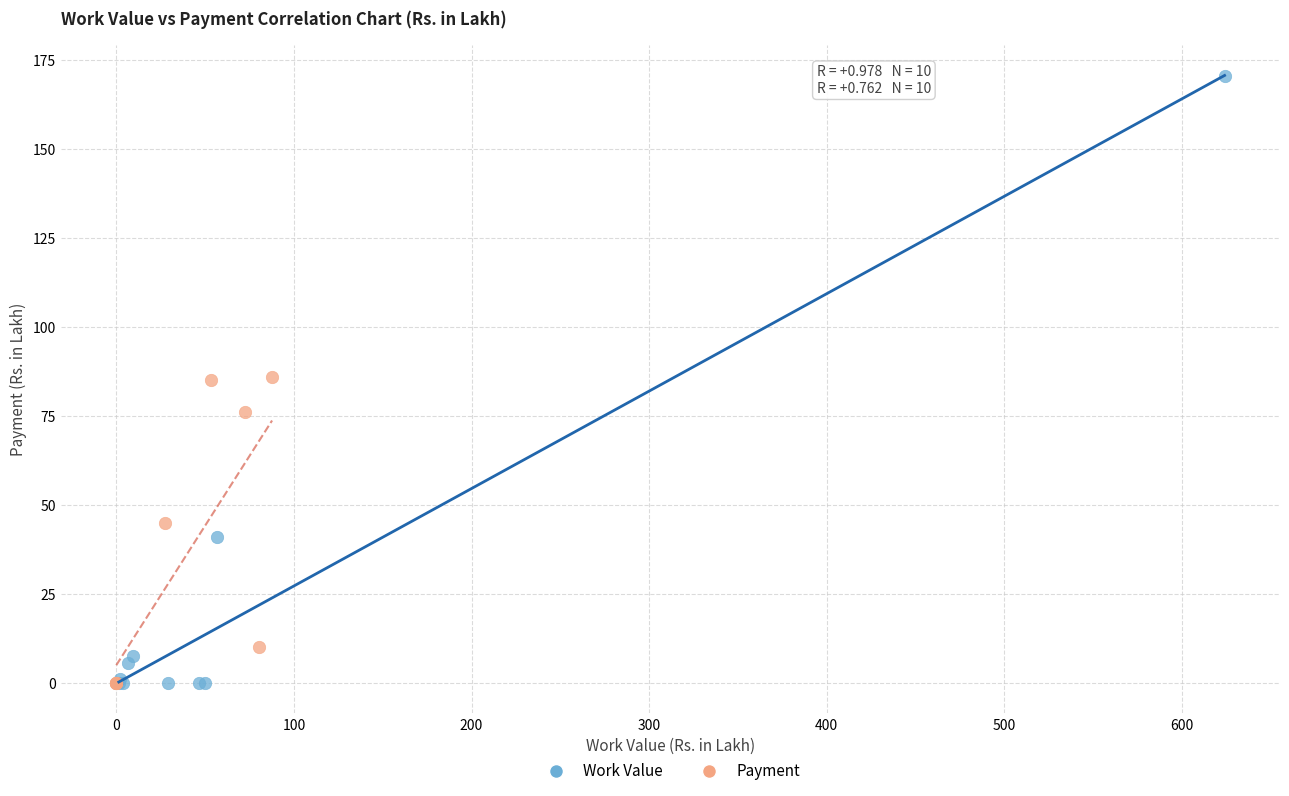

Which series contains the highest Y value?

Work Value